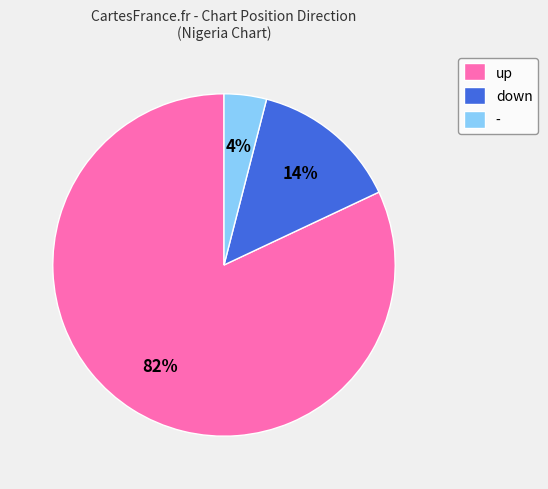

How many segments does this pie chart have?

3